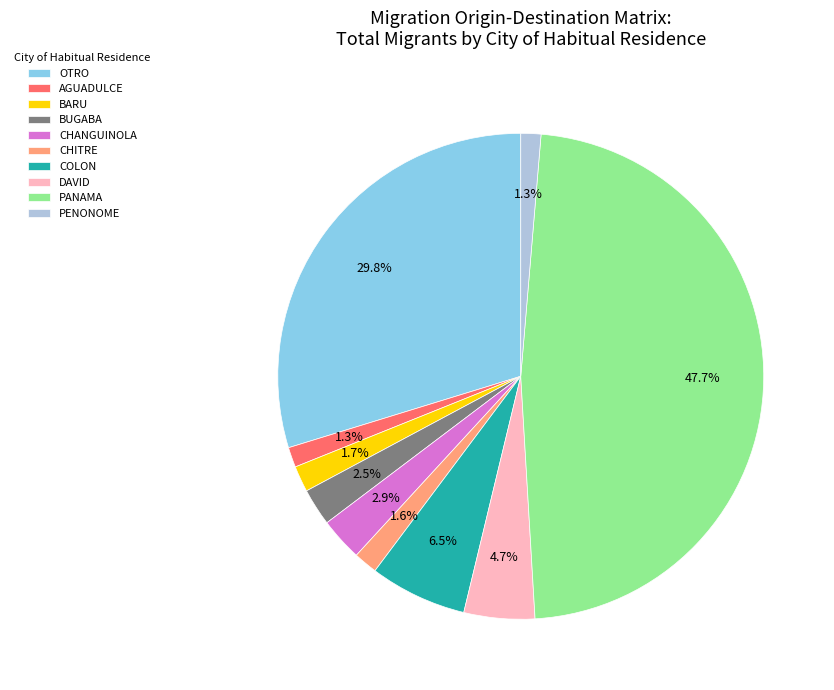

Which has a higher value, COLON or CHITRE?

COLON